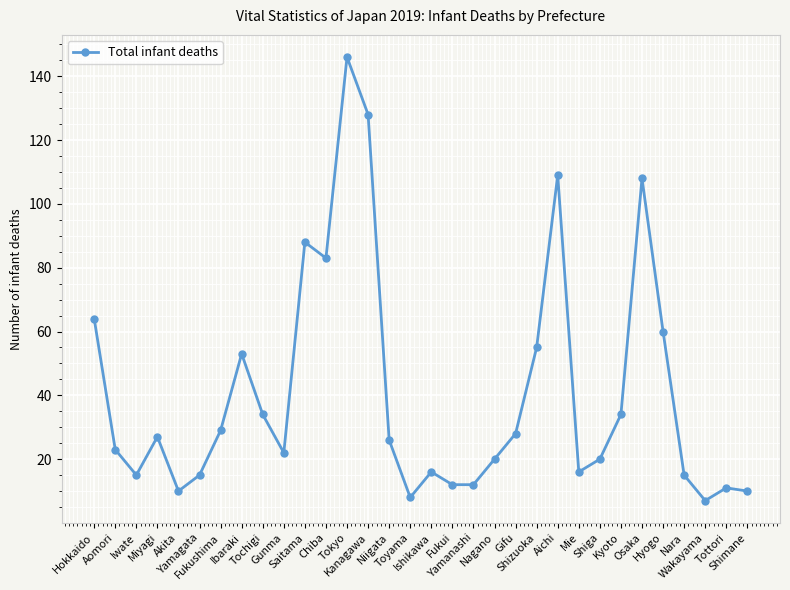

Where does the data first go above 26?

Hokkaido